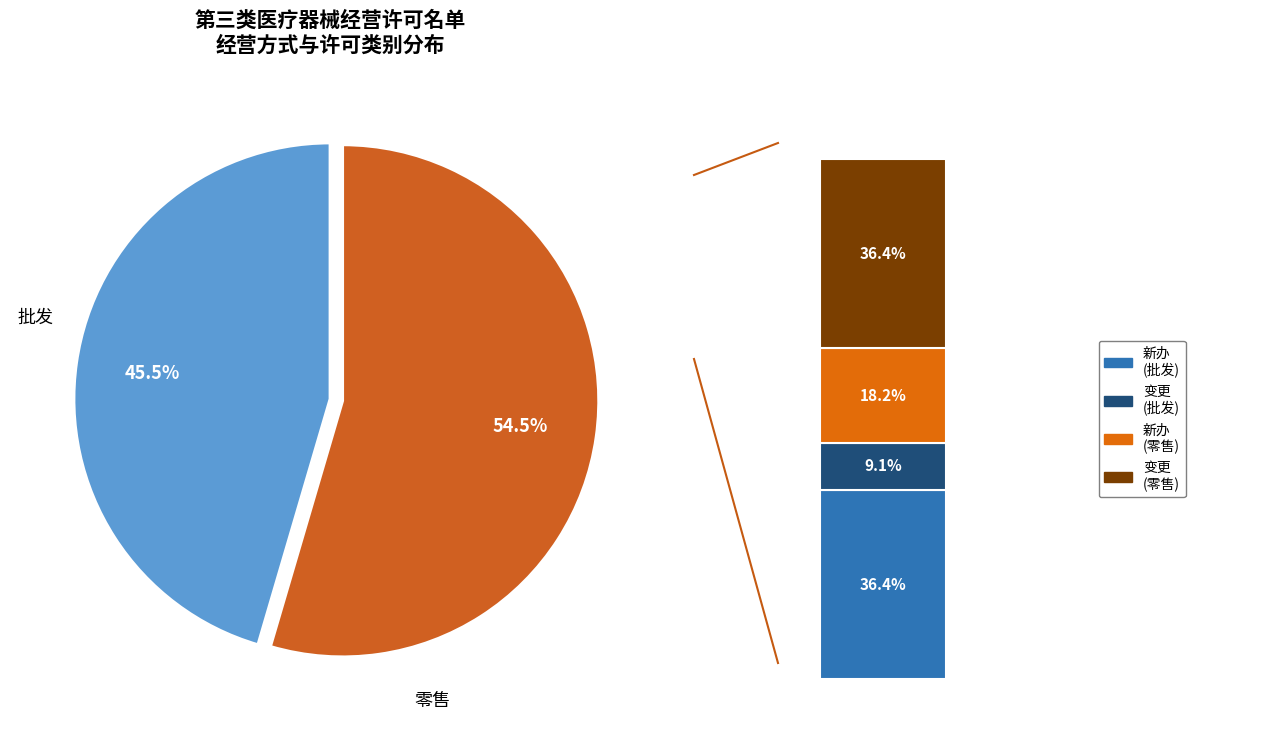

True or false: 零售 accounts for 50% of the total.

False